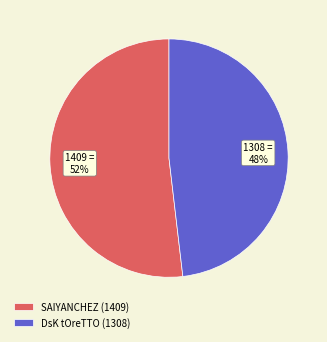

Is the sum of SAIYANCHEZ (1409) and DsK tOreTTO (1308) greater than half?

Yes